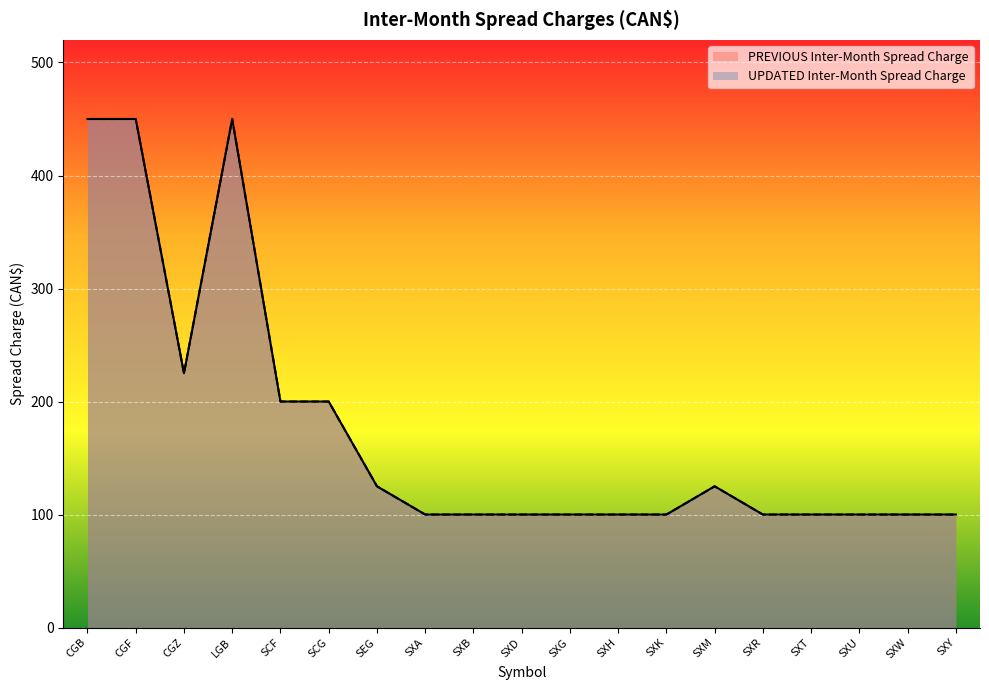

Reading right to left, what are all the values shown in this chart?

PREVIOUS Inter-Month Spread Charge: 100	100	100	100	100	125	100	100	100	100	100	100	125	200	200	450	225	450	450
UPDATED Inter-Month Spread Charge: 100	100	100	100	100	125	100	100	100	100	100	100	125	200	200	450	225	450	450